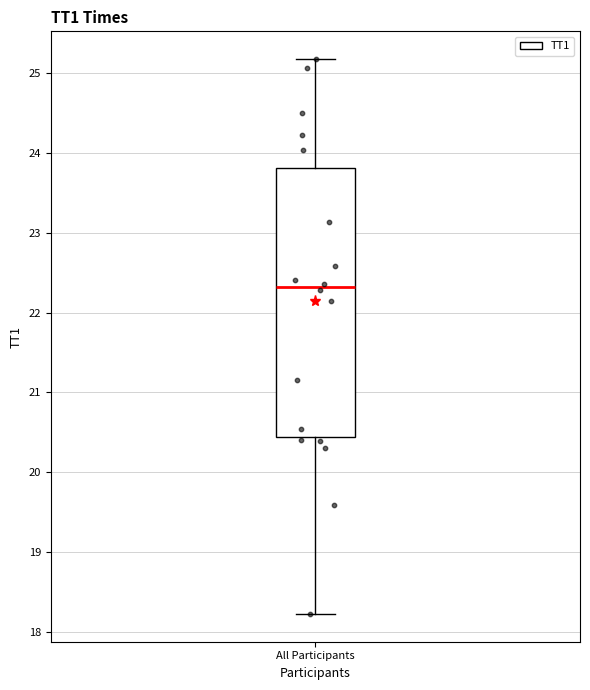

Where is the upper edge of the box for All Participants on the y-axis? The values are not printed on the chart, so give them approximately, as read against the axis.

23.8